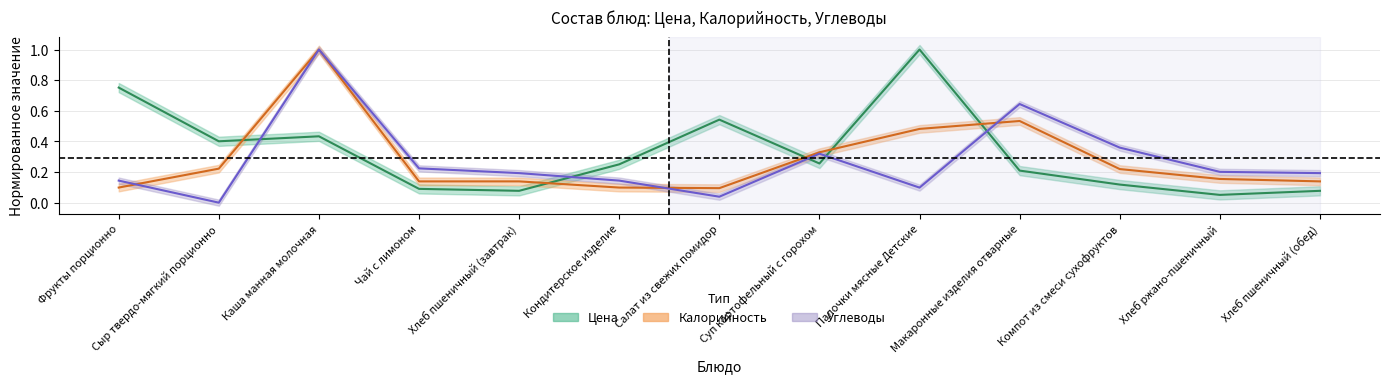

Count the number of data series in this chart.

3